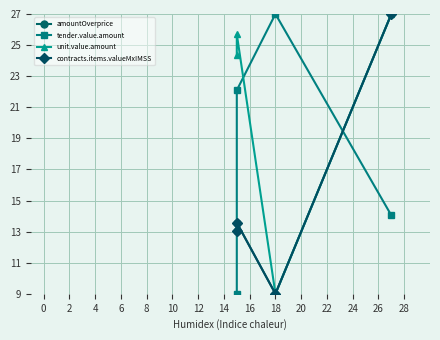

What is the maximum value for tender.value.amount?

27.0